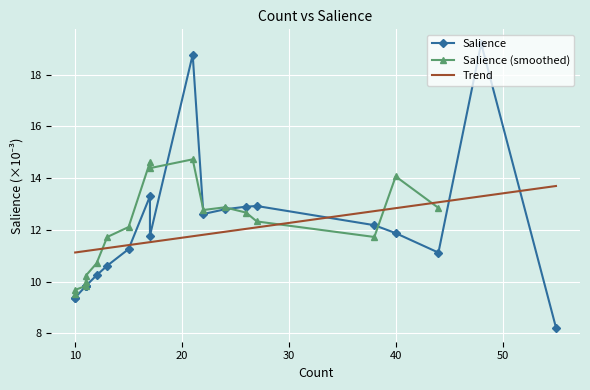

What is the highest value of the Trend series?

13.7